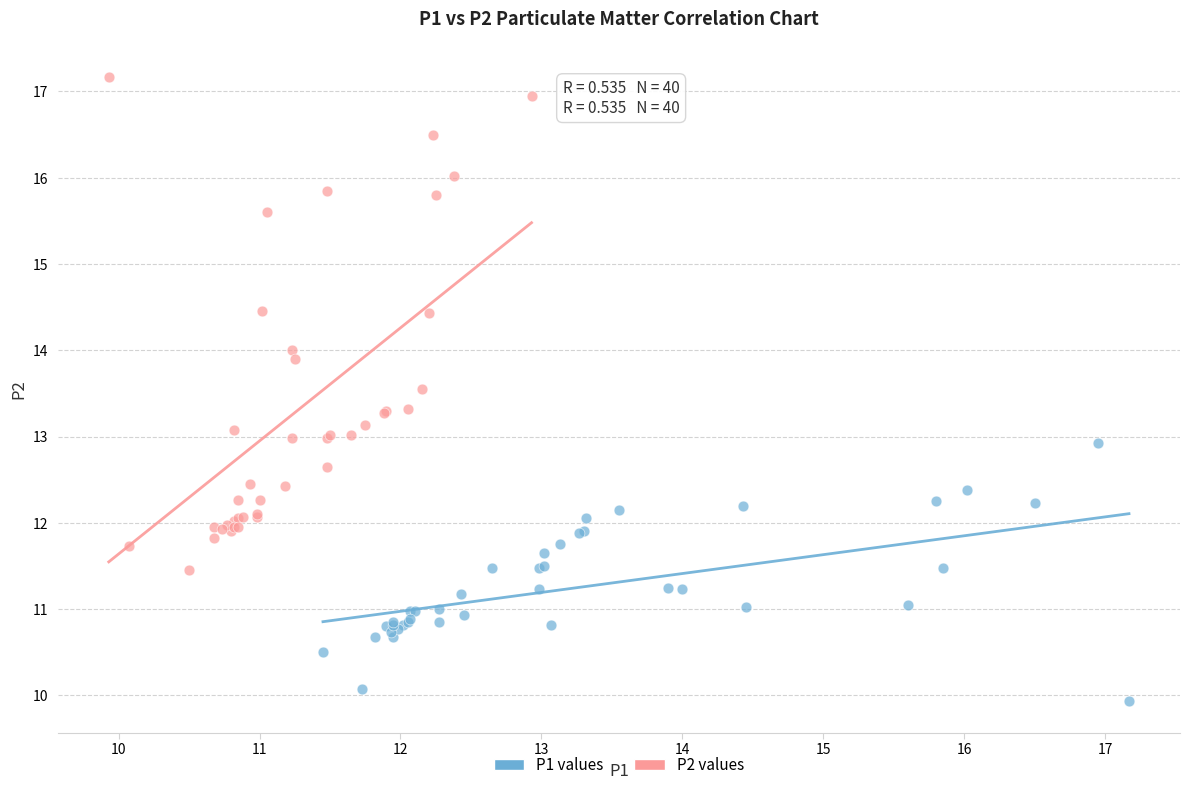

Which series has the largest Y range (max minus min)?

P2 values